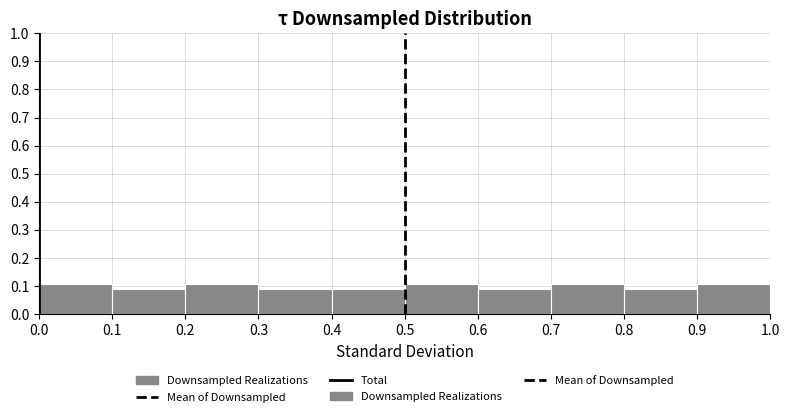

Reading left to right, transcribe this chart: for each bar, give the range it covers on the x-axis and its height. The values are not printed on the chart, so give them approximately, as read against the axis.

0.0 to 0.1: 0.11
0.1 to 0.2: 0.09
0.2 to 0.3: 0.11
0.3 to 0.4: 0.09
0.4 to 0.5: 0.09
0.5 to 0.6: 0.11
0.6 to 0.7: 0.09
0.7 to 0.8: 0.11
0.8 to 0.9: 0.09
0.9 to 1.0: 0.11